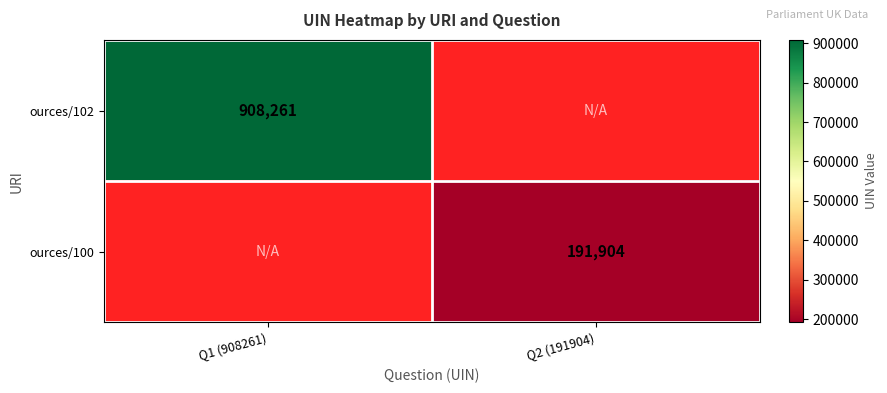

The ources/102 series shows 617197 at Q1 (908261). True or false?

False